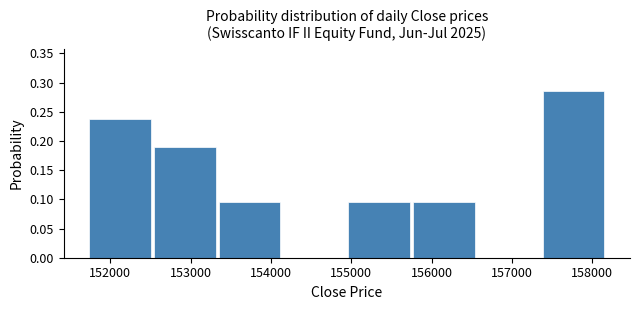

How tall is the bar that spans 152500 to 153400 on the x-axis? Neither the bar edges nor the heights are printed on the chart, so give them approximately, as read against the axes.

0.190